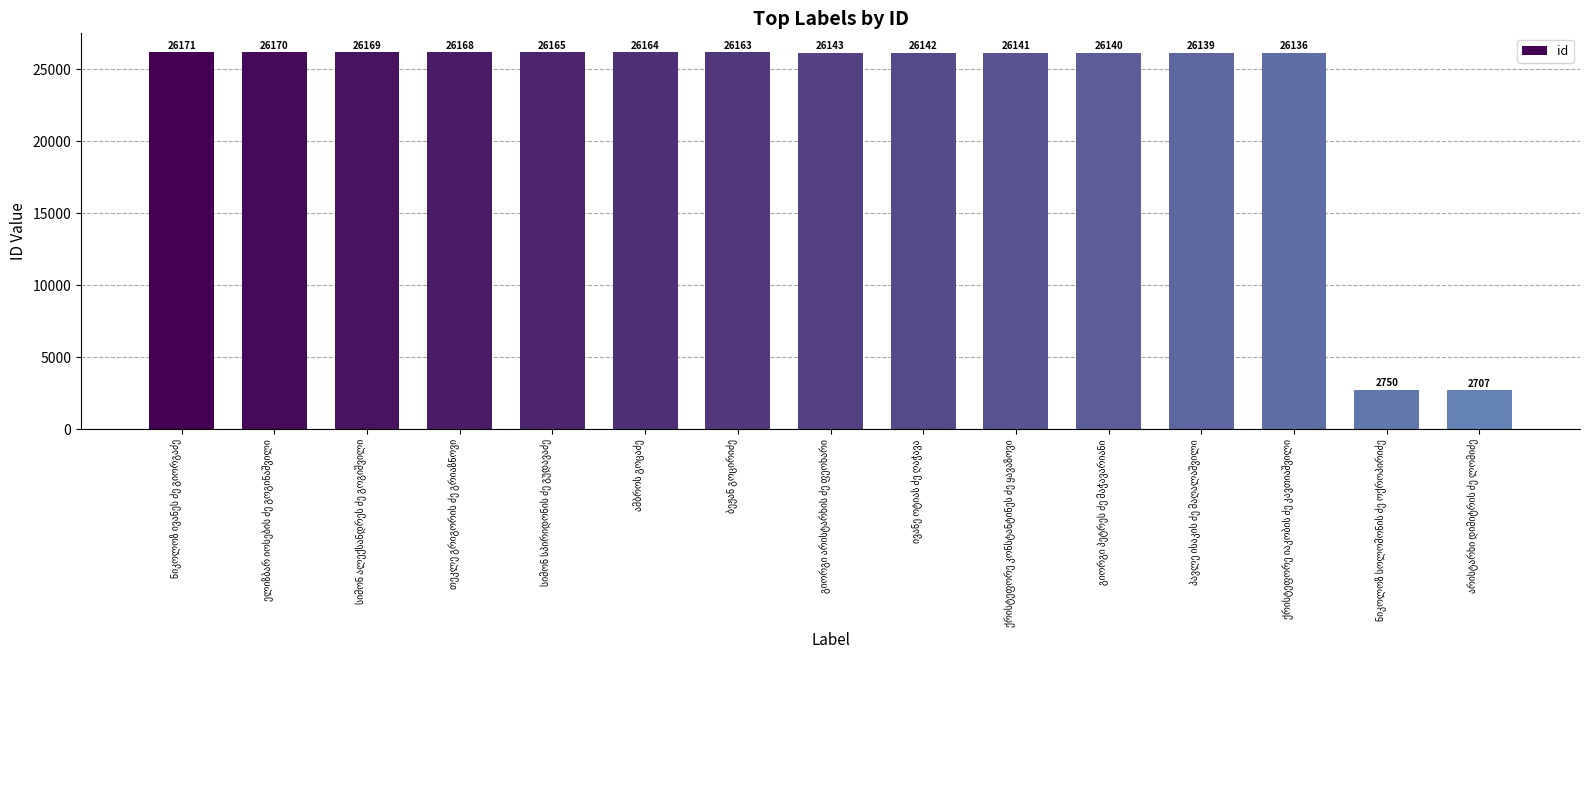

Reading left to right, transcribe all the data shown in this chart.

26171	26170	26169	26168	26165	26164	26163	26143	26142	26141	26140	26139	26136	2750	2707